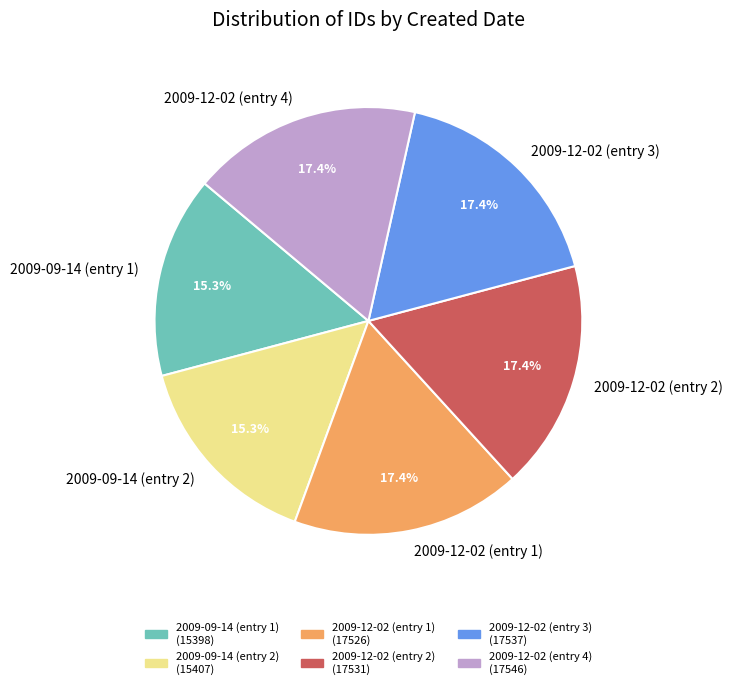

Is 2009-09-14 (entry 2) the majority of the pie?

No